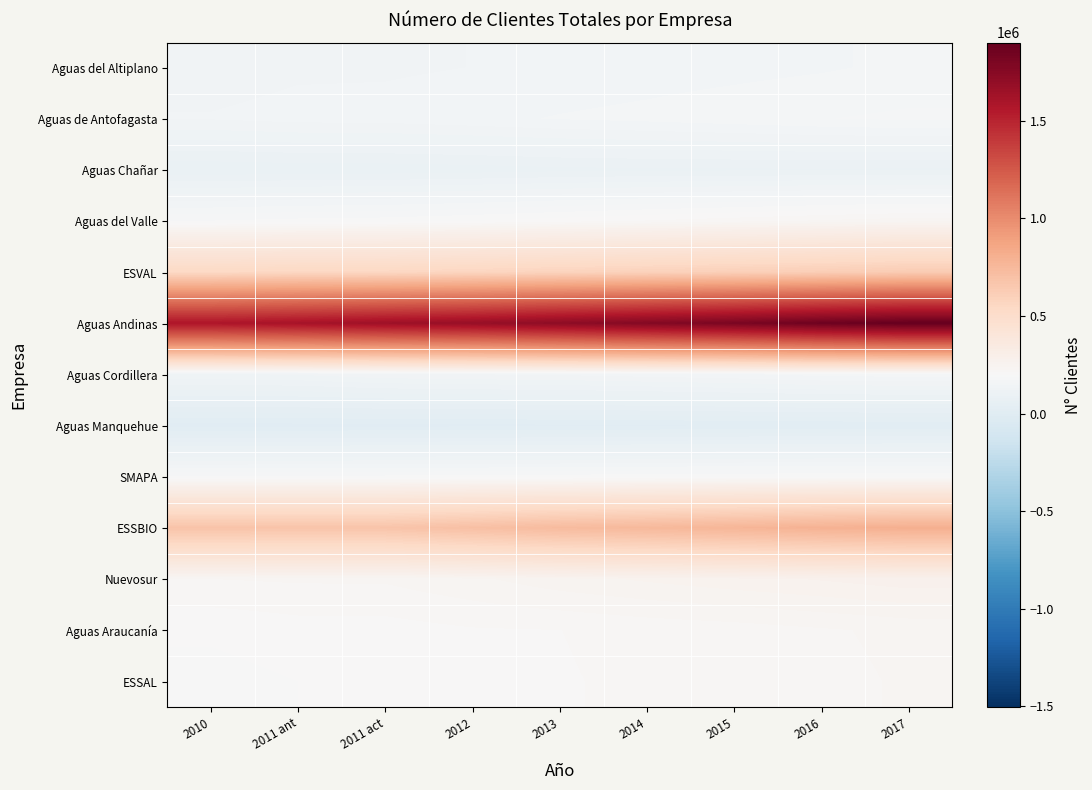

Rank the series at 2013 from lowest to highest value.

Aguas Manquehue, Aguas Chañar, Aguas Cordillera, Aguas del Altiplano, Aguas de Antofagasta, SMAPA, Aguas del Valle, ESSAL, Aguas Araucanía, Nuevosur, ESVAL, ESSBIO, Aguas Andinas